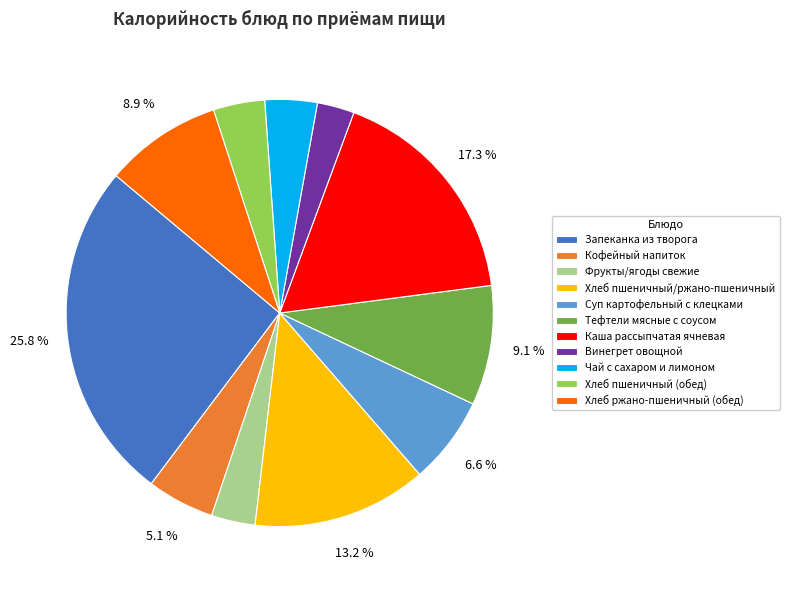

How many segments does this pie chart have?

11